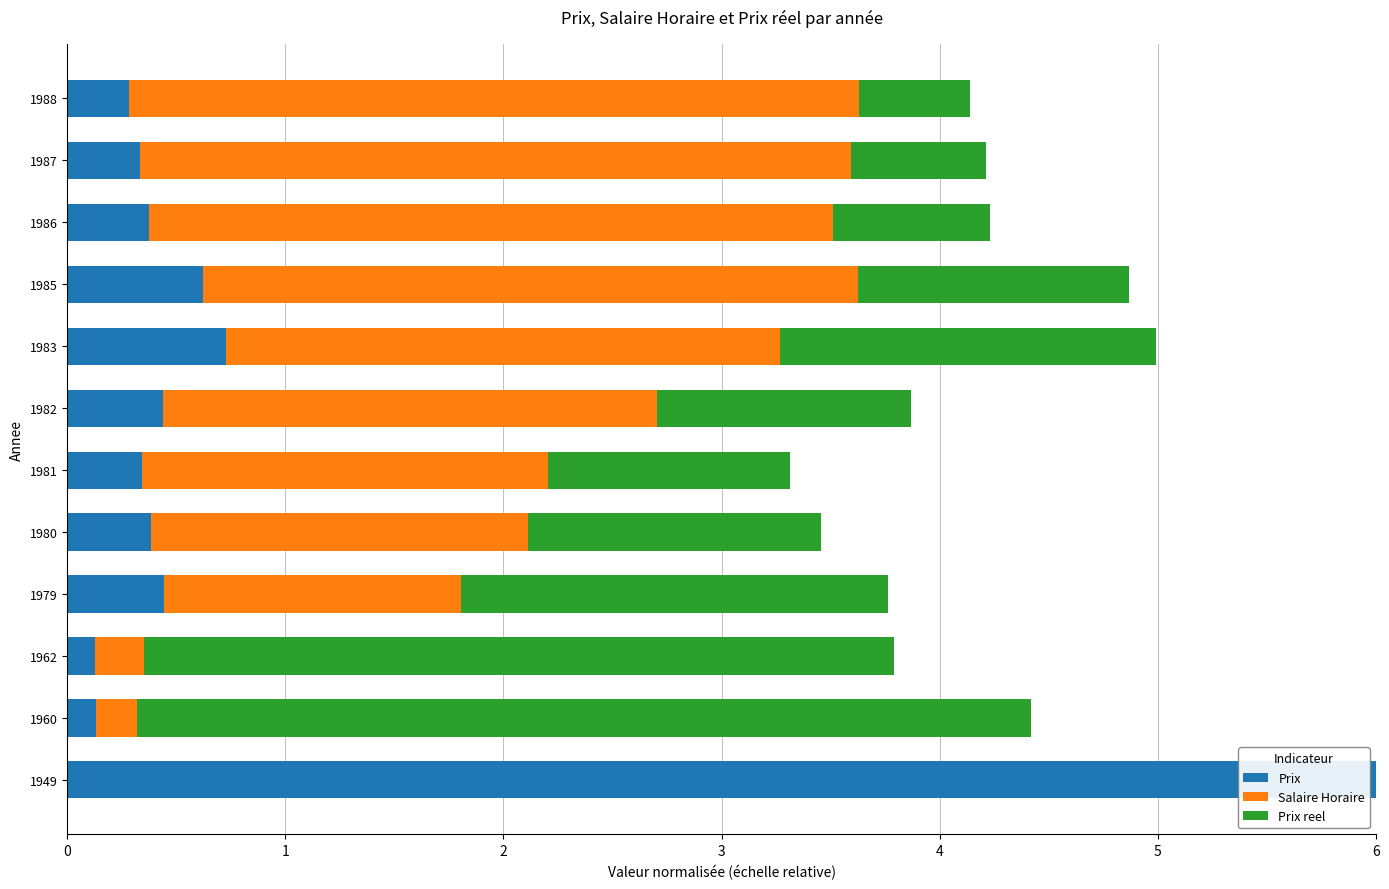

What is the average value of the Prix series?

0.9